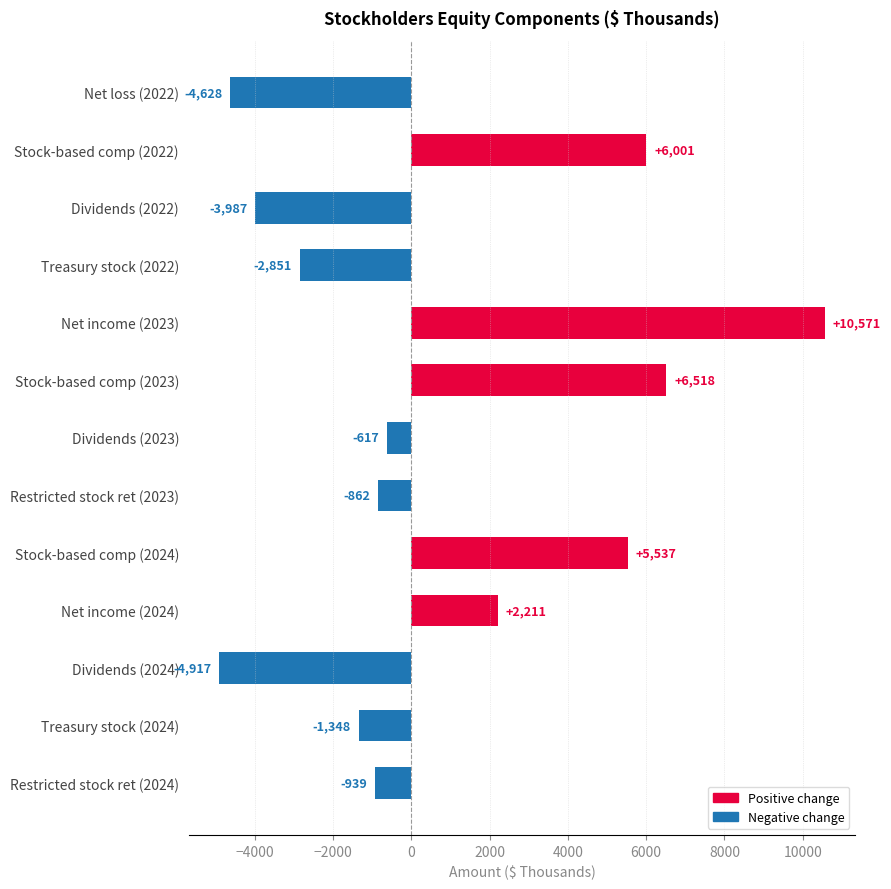

Rank the categories by value from lowest to highest.

Dividends (2024), Net loss (2022), Dividends (2022), Treasury stock (2022), Treasury stock (2024), Restricted stock ret (2024), Restricted stock ret (2023), Dividends (2023), Net income (2024), Stock-based comp (2024), Stock-based comp (2022), Stock-based comp (2023), Net income (2023)